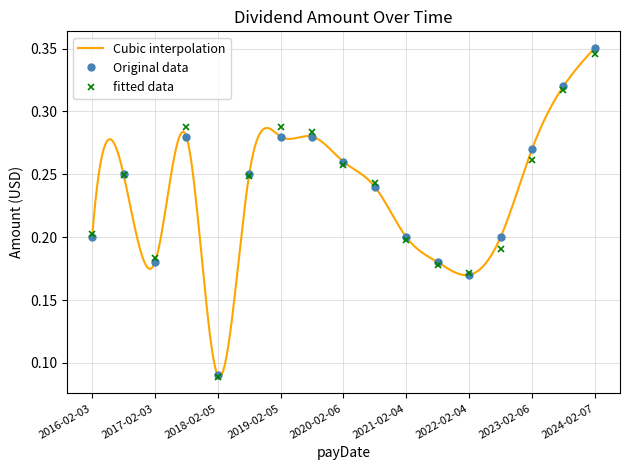

Reading left to right, transcribe all the data shown in this chart.

0.2	0.2	0.2	0.3	0.1	0.2	0.3	0.3	0.3	0.2	0.2	0.2	0.2	0.2	0.3	0.3	0.4